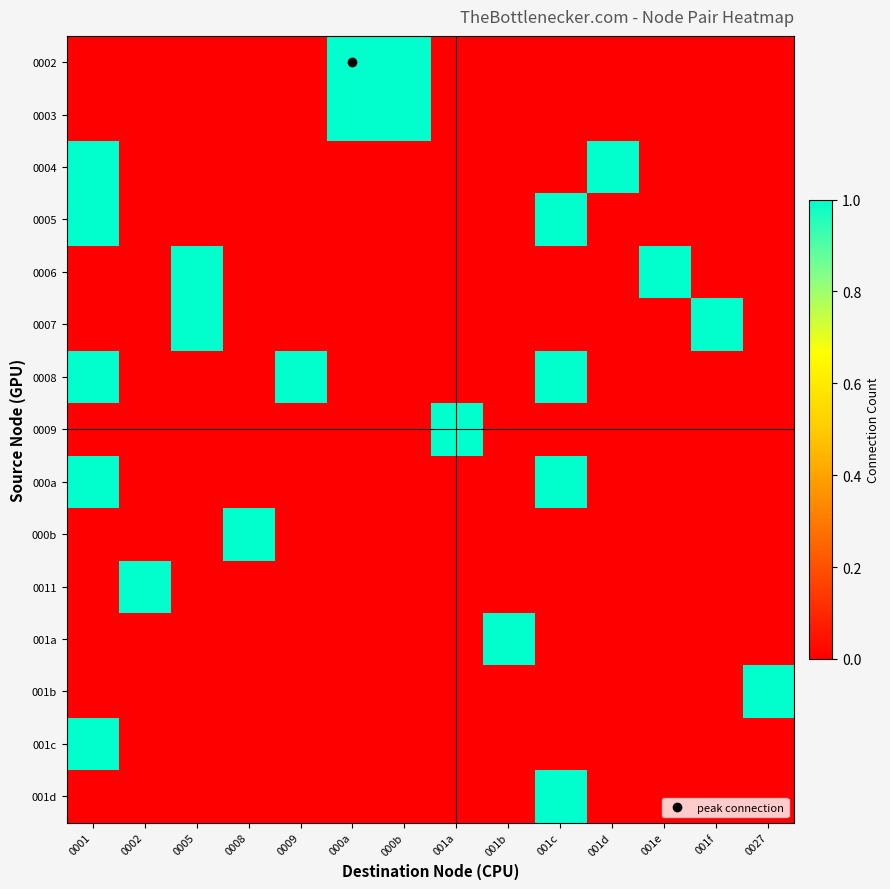

What is the difference between the highest and lowest values at 0001?

1